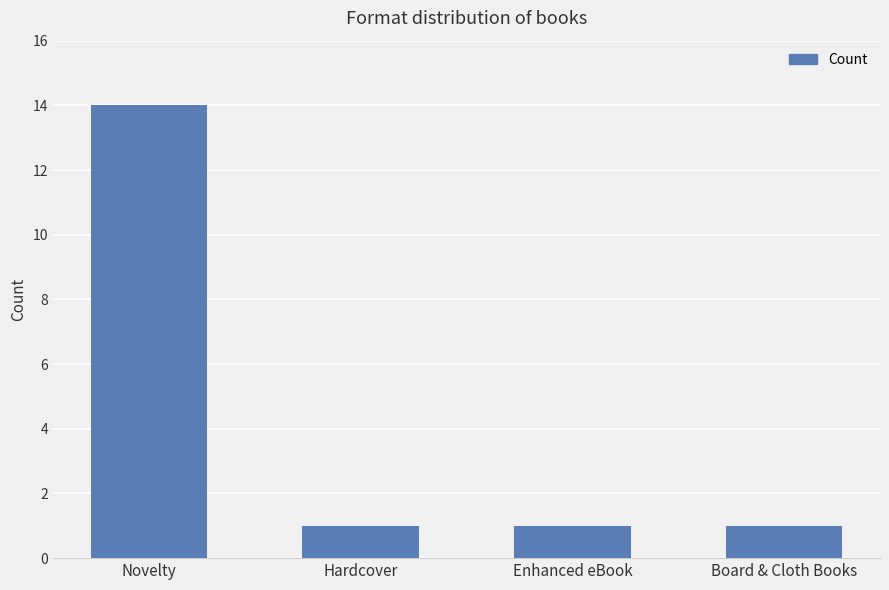

Count the values in the range 1 to 14.

4